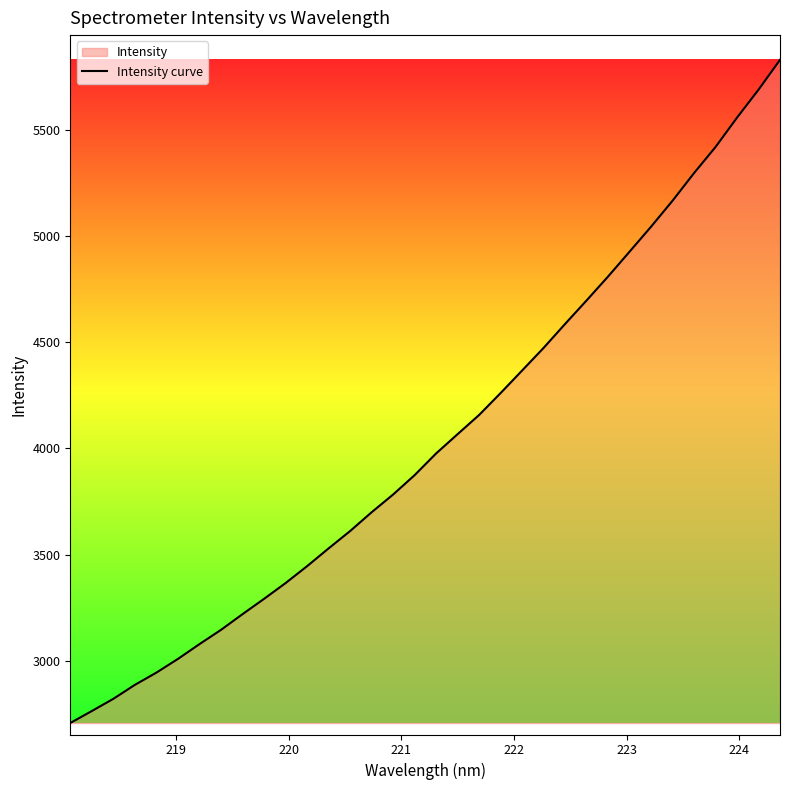

What is the difference between the maximum and minimum values?

3122.8